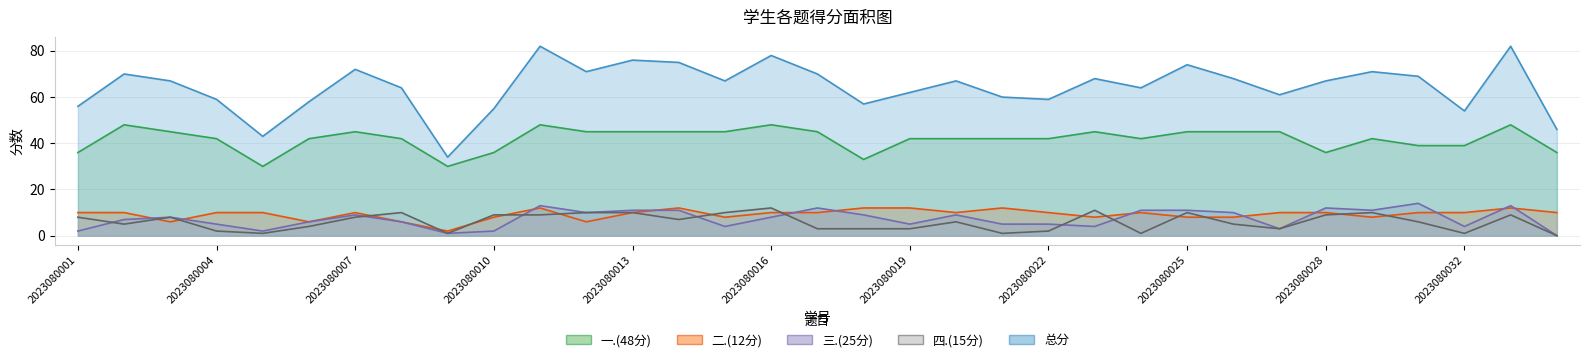

How many intersections are there between 三.(25分) and 四.(15分)?

7